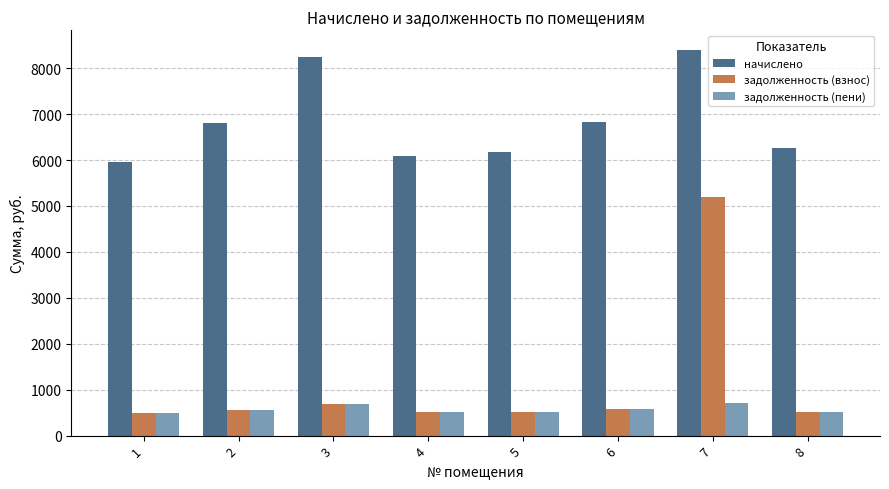

What is the difference between the maximum and minimum values in the начислено series?

2448.4